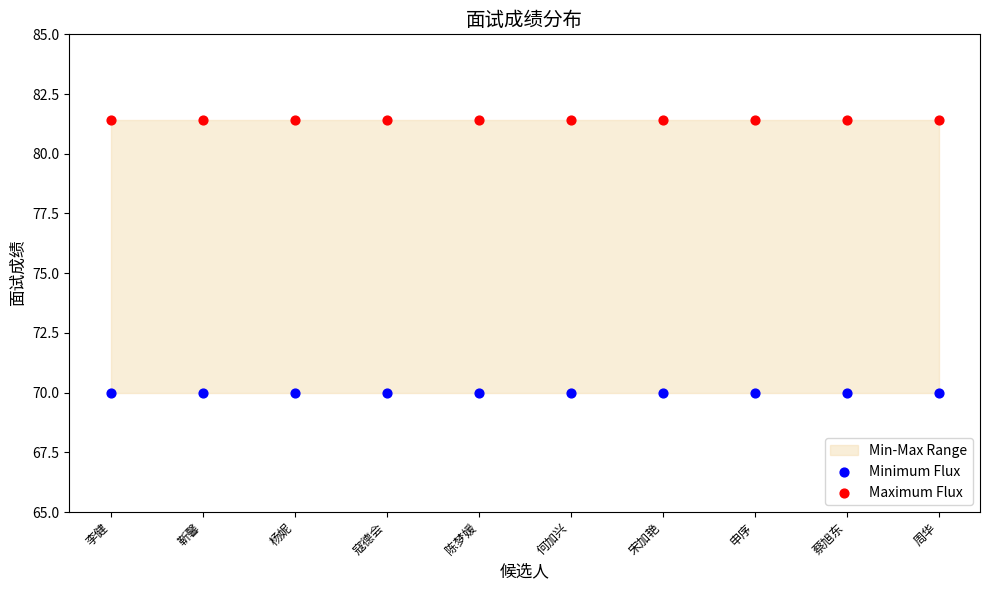

Which series contains the highest Y value?

Maximum Flux